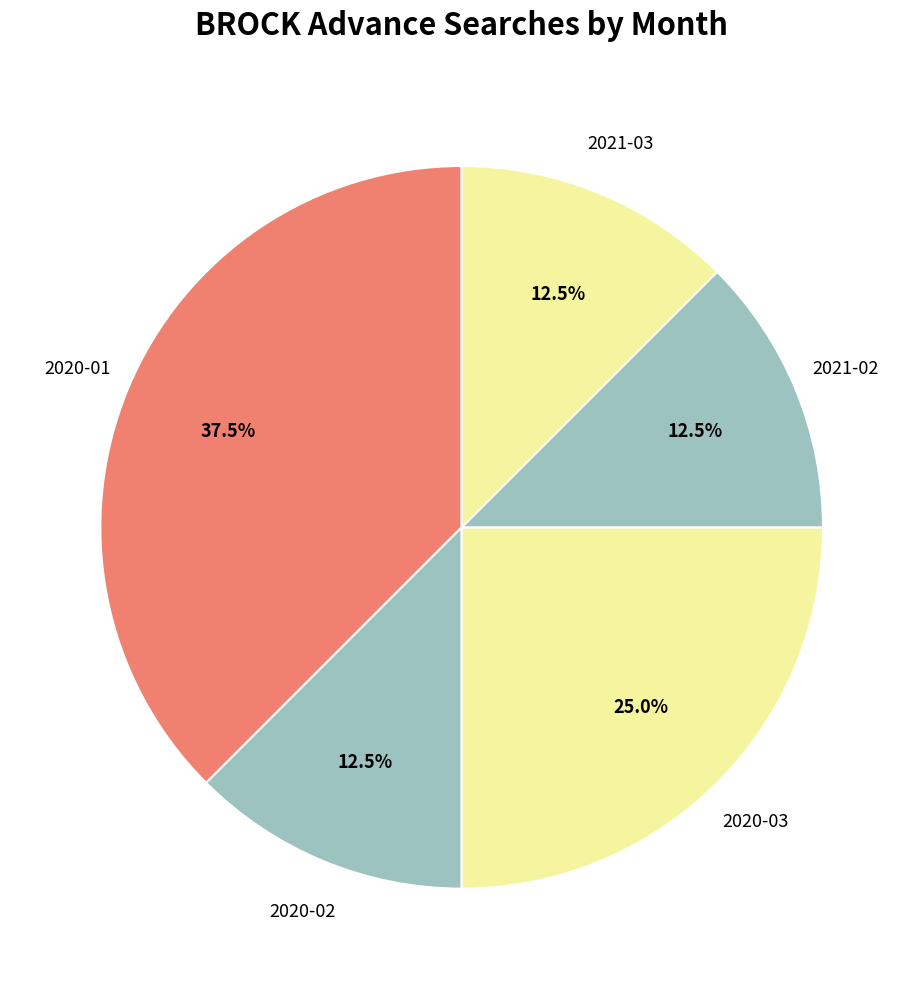

What percentage is NOT represented by 2021-03?

87.5%